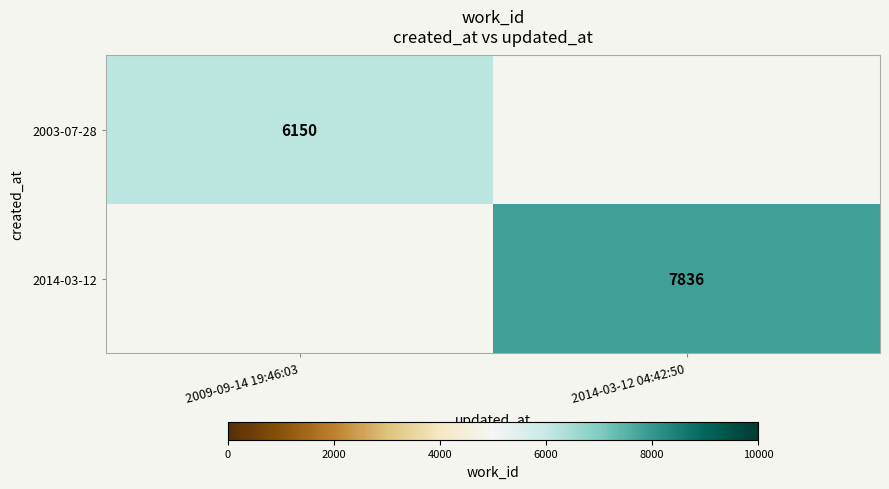

How many distinct data groups are displayed?

2